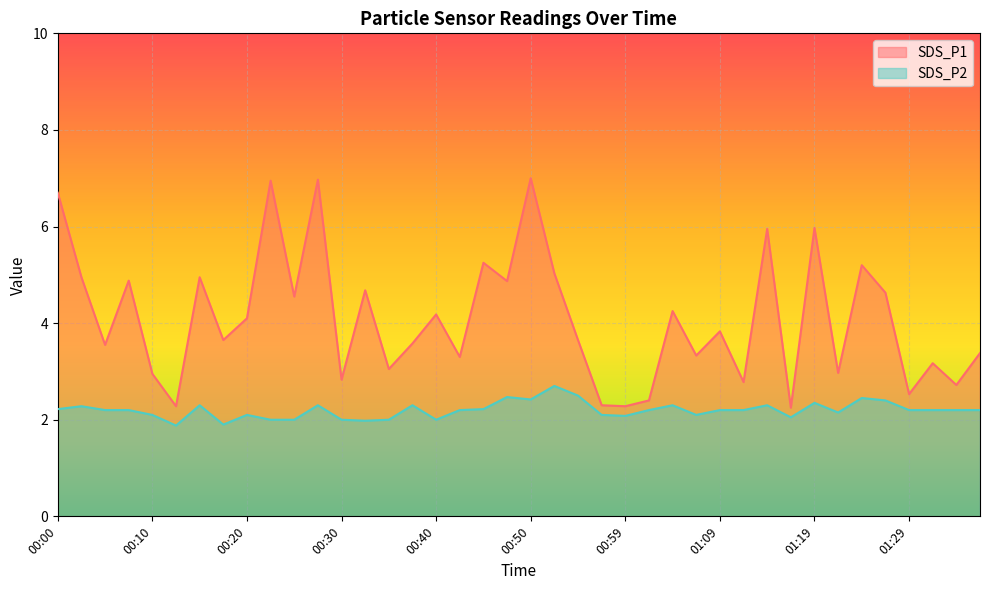

How many lines are shown in the chart?

2